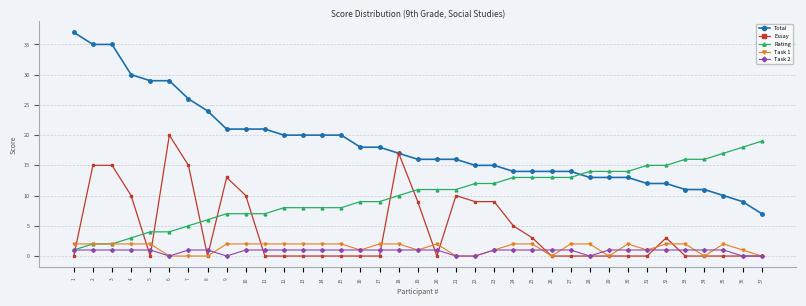

What is the value of the Rating point at the 13th from the left?

8